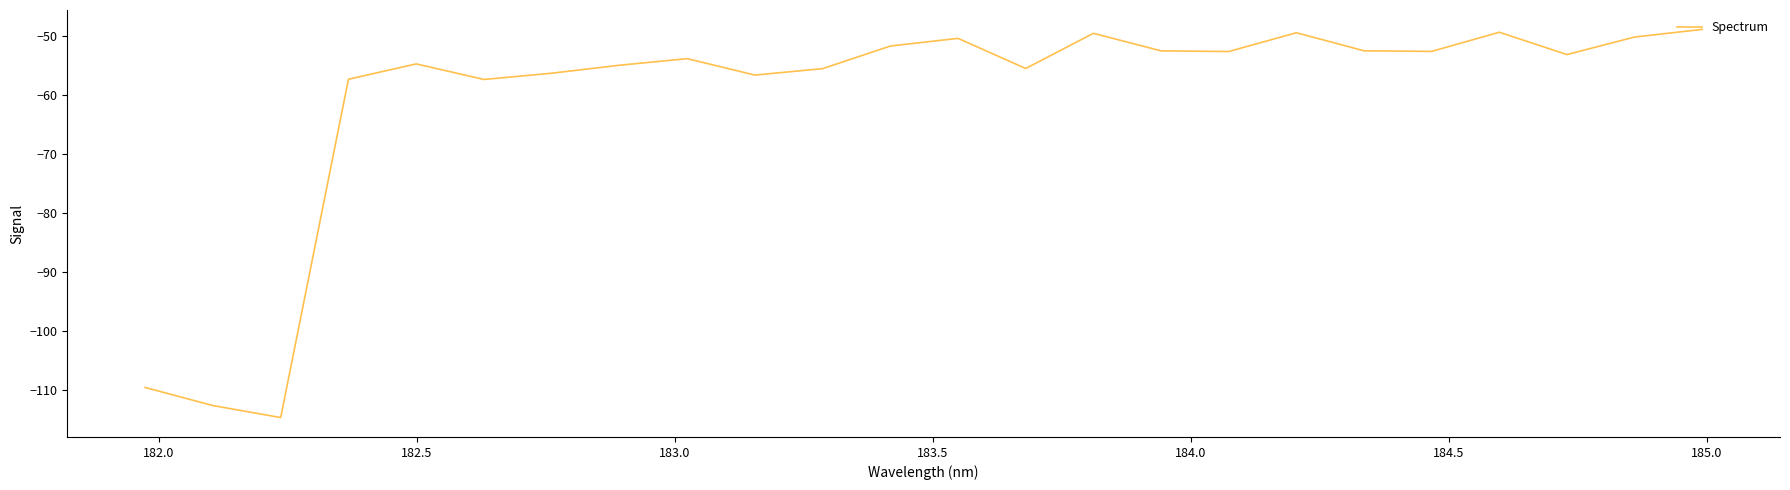

What is the smallest value displayed?

-114.6